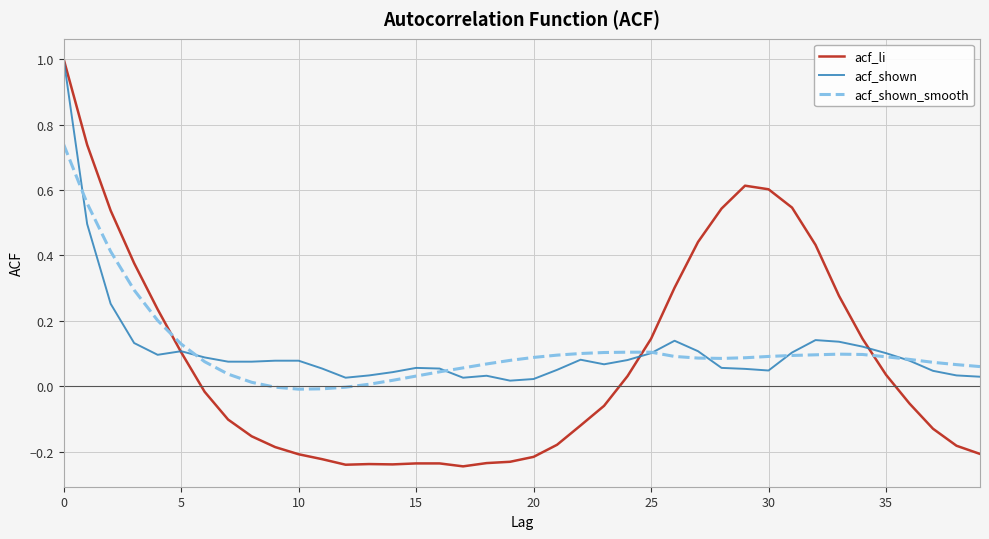

Does the chart have visible grid lines?

Yes